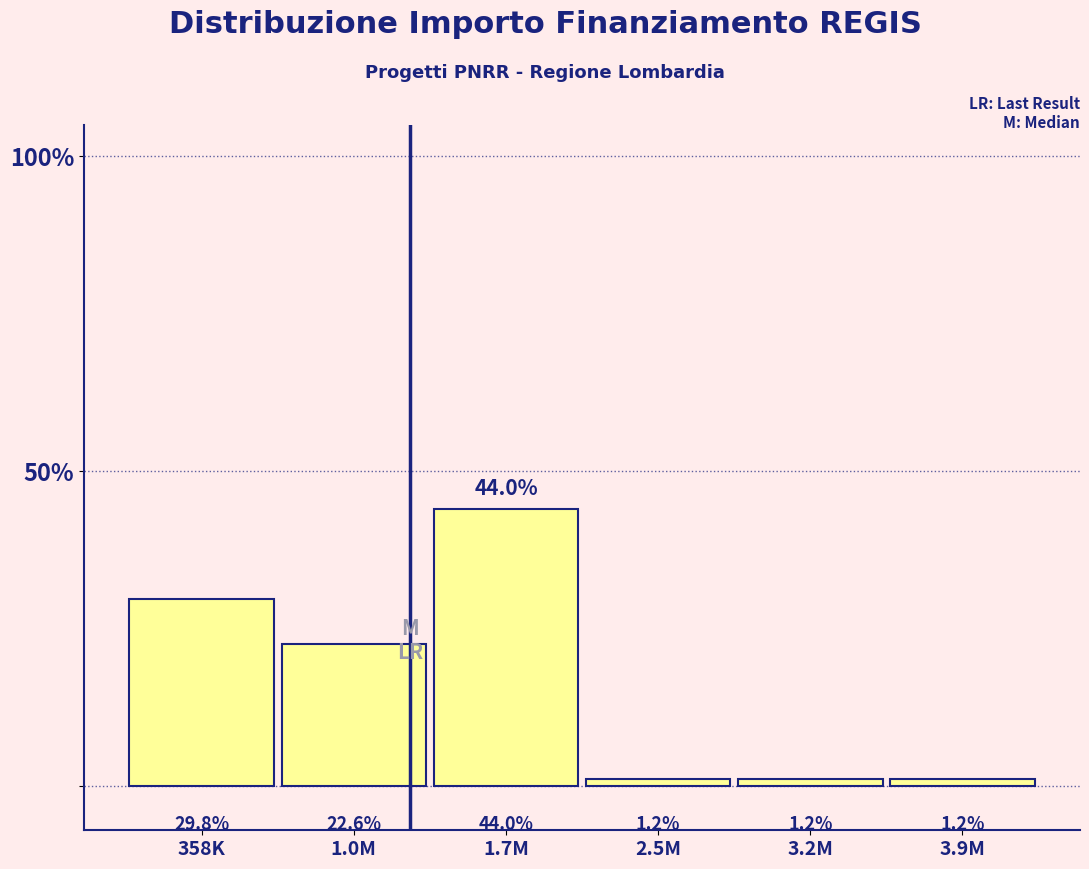

Reading right to left, transcribe all the data shown in this chart.

1.2	1.2	1.2	44.0	22.6	29.8